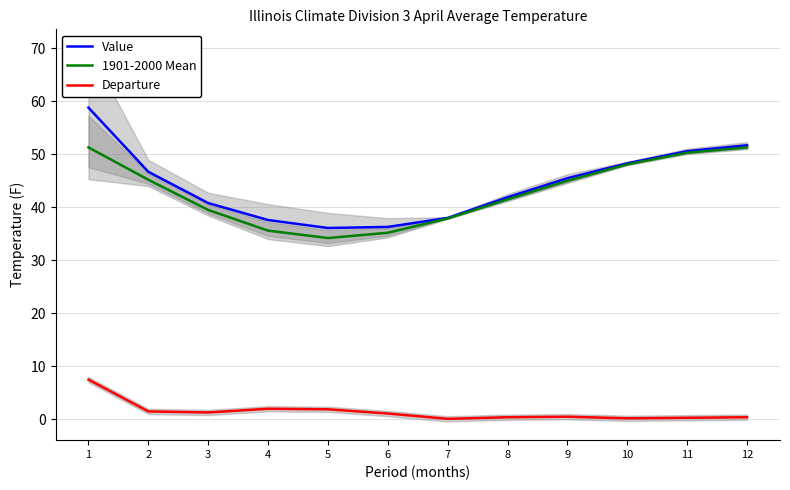

What is the difference between the 1901-2000 Mean values at 7 and 4?

2.3